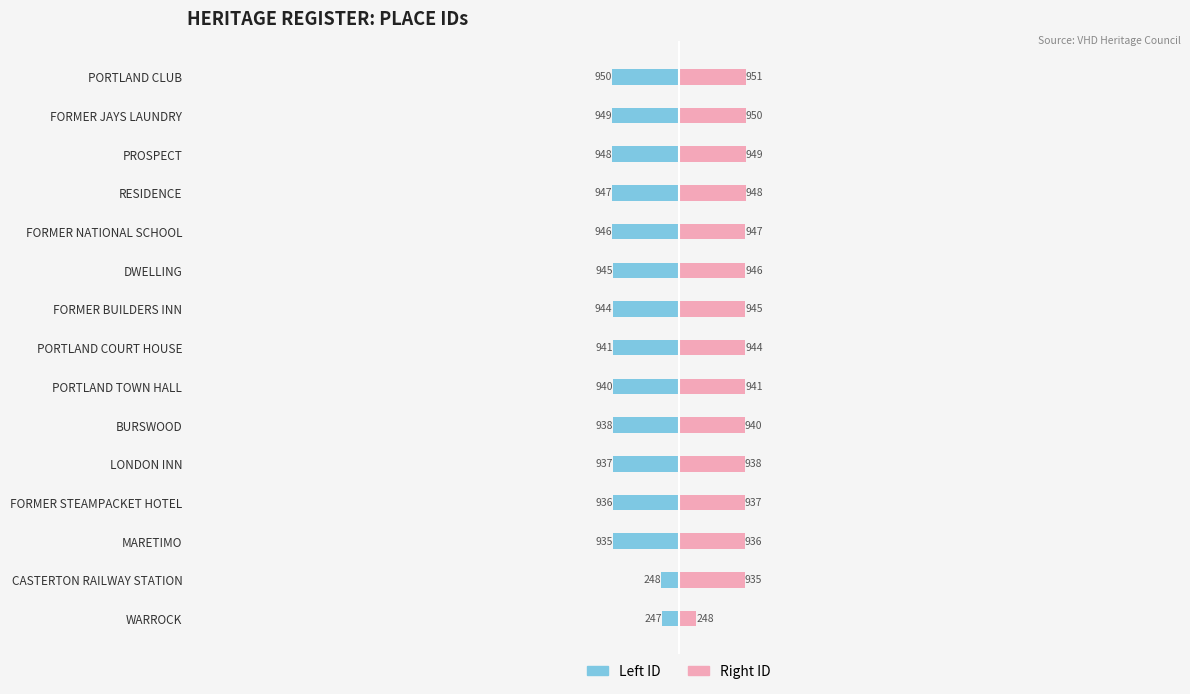

How many groups of bars are there?

15